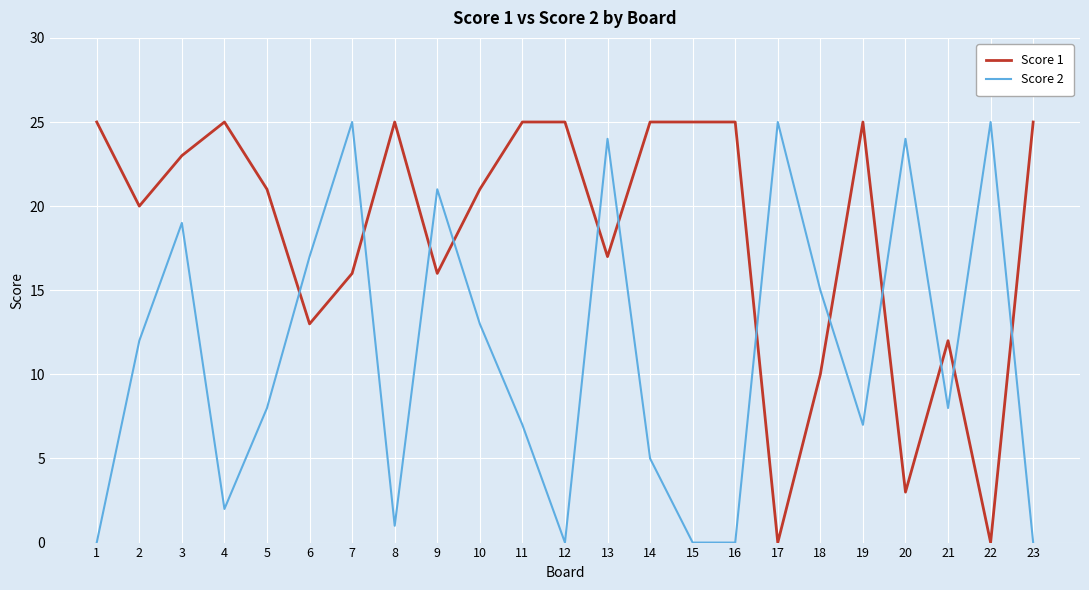

What is the average value of the Score 1 series?

18